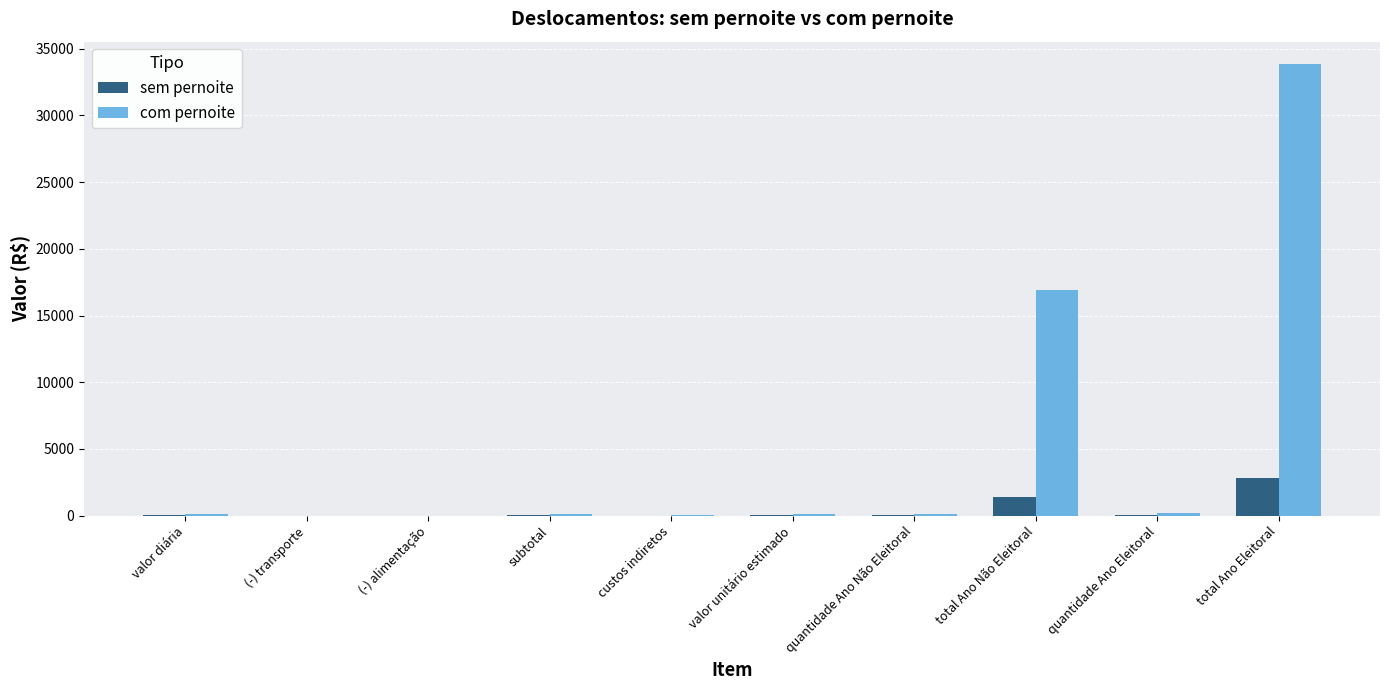

What is the highest value of the com pernoite series?

33837.6